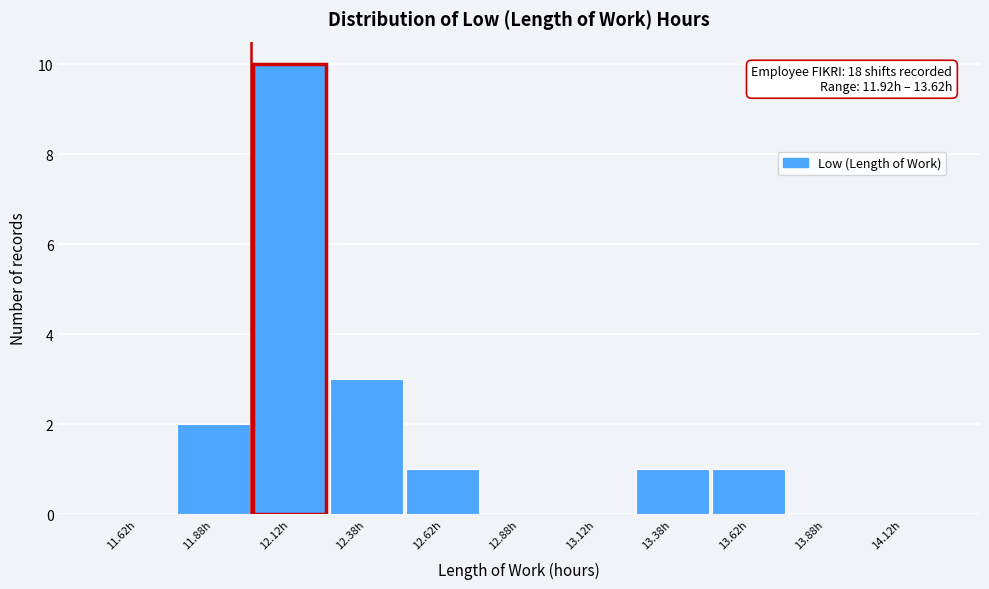

Which range on the x-axis has the tallest bar?

12.00 to 12.25